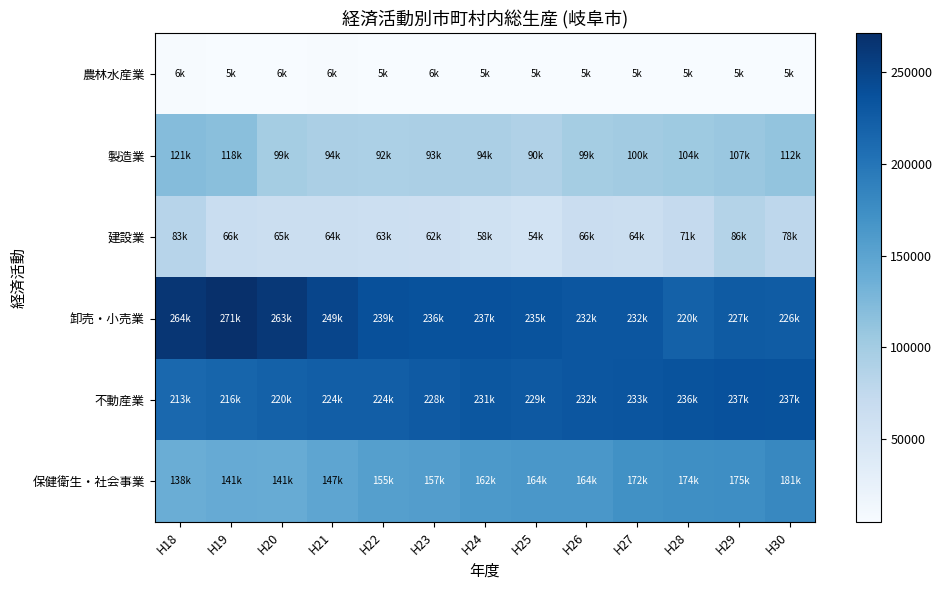

Reading left to right, transcribe all the data shown in this chart.

農林水産業: H18=6043.5	H19=5461.9	H20=5598.9	H21=5742.1	H22=5377.2	H23=5563.8	H24=5440.3	H25=5104.0	H26=4575.5	H27=5012.6	H28=5459.8	H29=5428.3	H30=5080.1
製造業: H18=120956.1	H19=117581.3	H20=98591.9	H21=93589.5	H22=92315.1	H23=93315.9	H24=93998.6	H25=89585.7	H26=98772.0	H27=100491.9	H28=104178.1	H29=106705.8	H30=111749.4
建設業: H18=82905.5	H19=66198.0	H20=64781.5	H21=64021.3	H22=62735.5	H23=61575.2	H24=58043.2	H25=54491.8	H26=65735.1	H27=64330.4	H28=71380.1	H29=85950.8	H30=77885.6
卸売・小売業: H18=264215.3	H19=271147.7	H20=262750.0	H21=248896.4	H22=238796.6	H23=236335.0	H24=236915.3	H25=235466.5	H26=232216.7	H27=232202.8	H28=220438.3	H29=227150.5	H30=225666.8
不動産業: H18=212837.4	H19=215986.4	H20=220493.6	H21=224090.8	H22=224047.1	H23=227849.3	H24=230772.6	H25=229470.9	H26=231742.1	H27=233136.3	H28=235508.3	H29=236919.0	H30=236502.8
保健衛生・社会事業: H18=138305.4	H19=141411.0	H20=140632.4	H21=147365.6	H22=154791.4	H23=156620.7	H24=161881.0	H25=164076.6	H26=164331.9	H27=171738.1	H28=174210.6	H29=175263.7	H30=181467.5